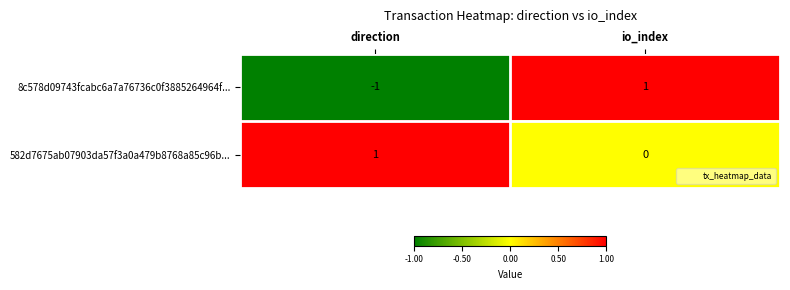

What is the difference between the highest and lowest values at direction?

2